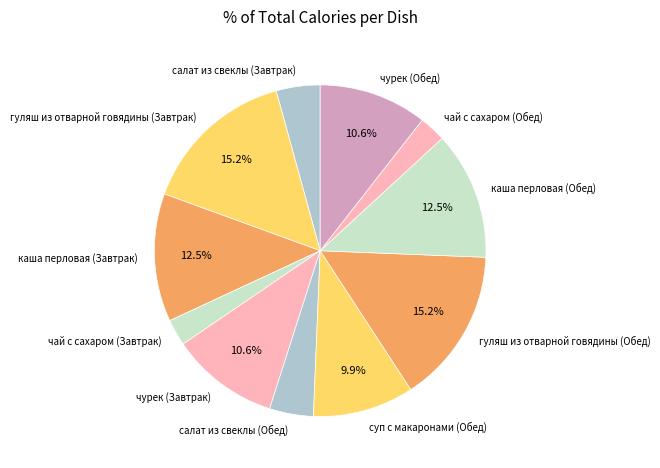

Do чай с сахаром (Завтрак) and салат из свеклы (Завтрак) together represent more than half of the pie?

No